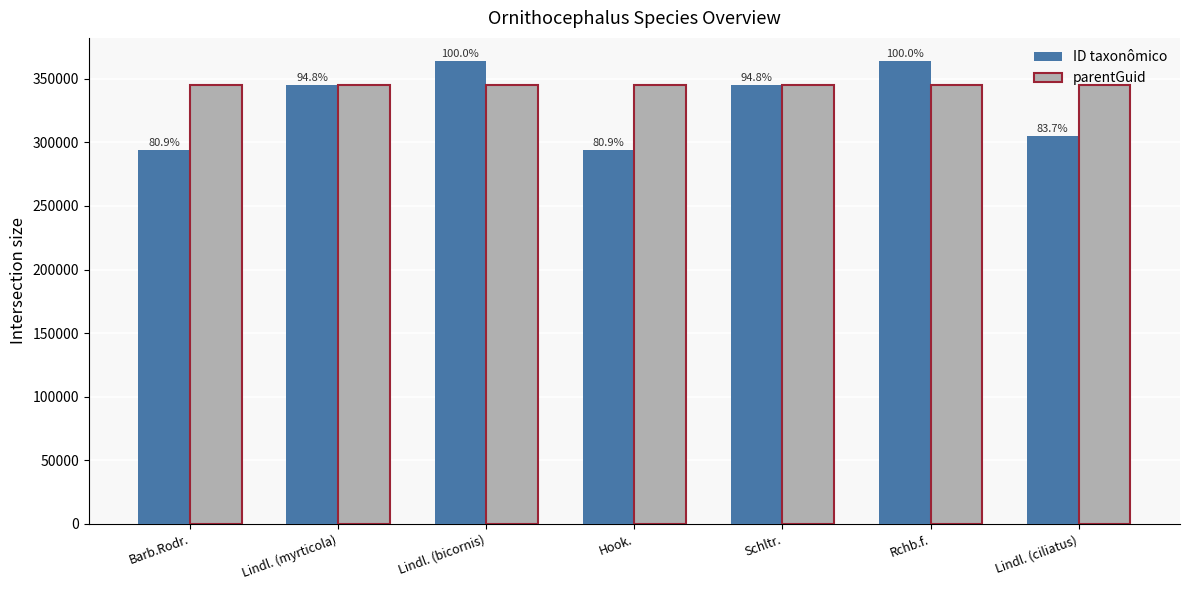

How many bars are there in total?

14